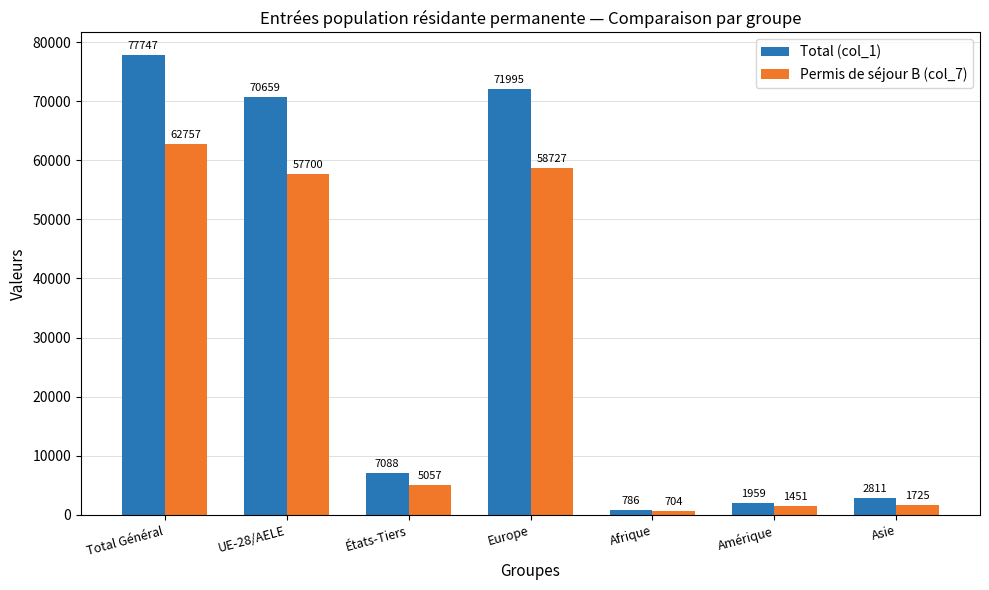

What is the label of the 2nd bar from the left?

UE-28/AELE